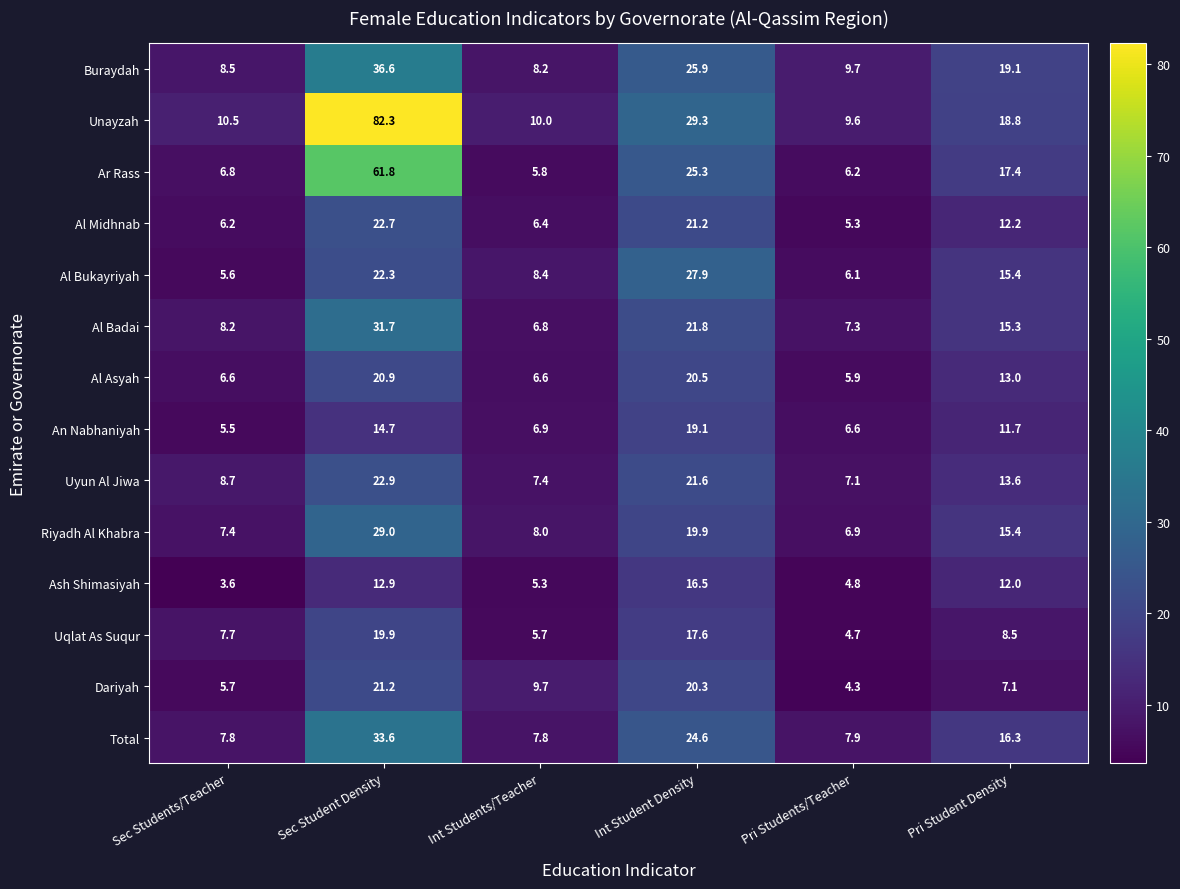

At which label does Total first exceed 16?

Sec Student Density